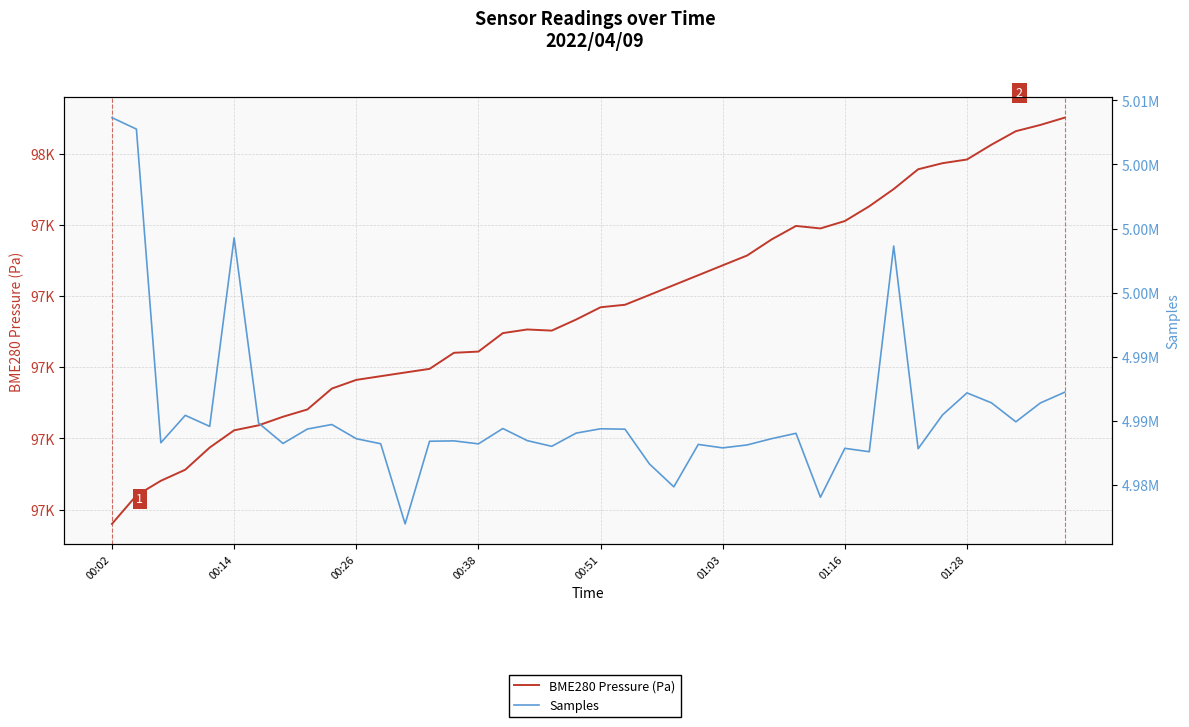

How many lines are shown in the chart?

2